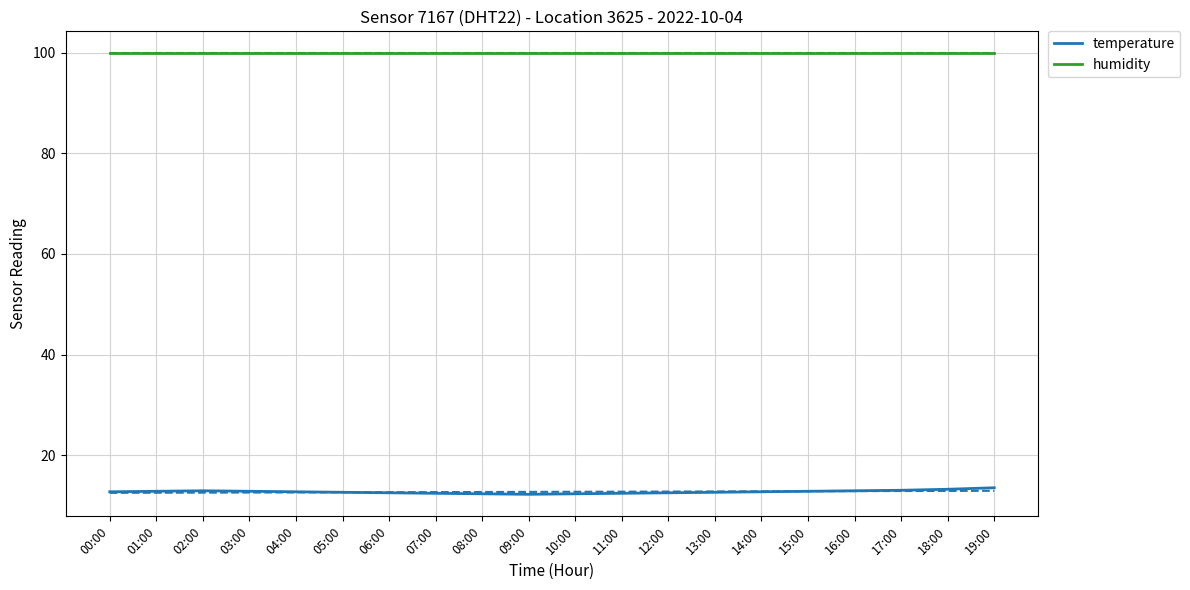

At which label does temperature reach its peak?

19:00